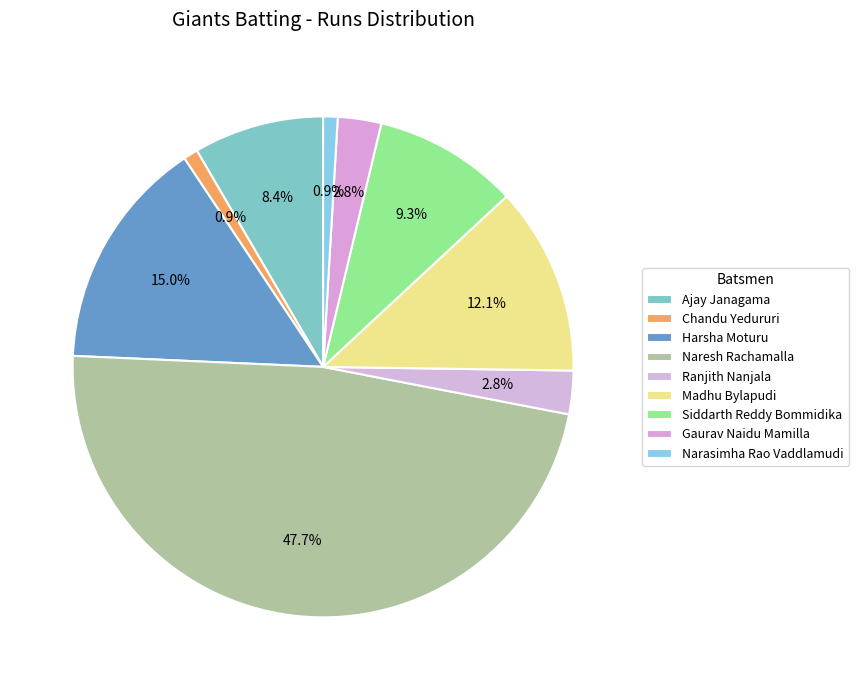

Count the number of slices in the pie.

9